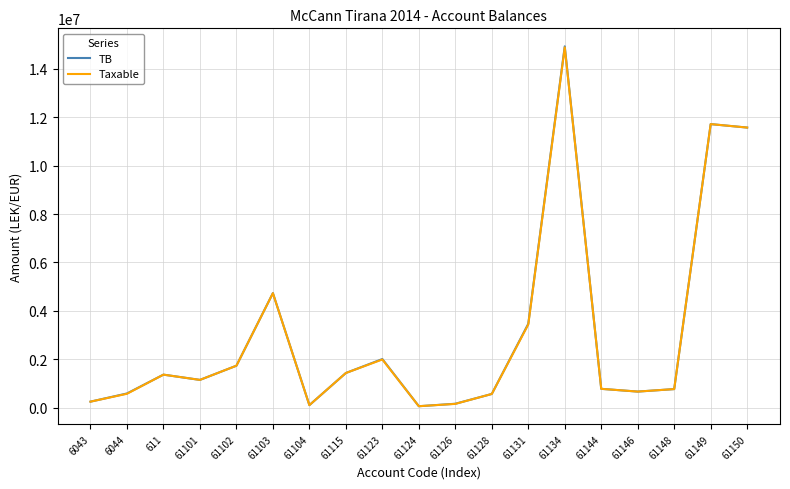

What is the greatest value displayed?

14931158.8